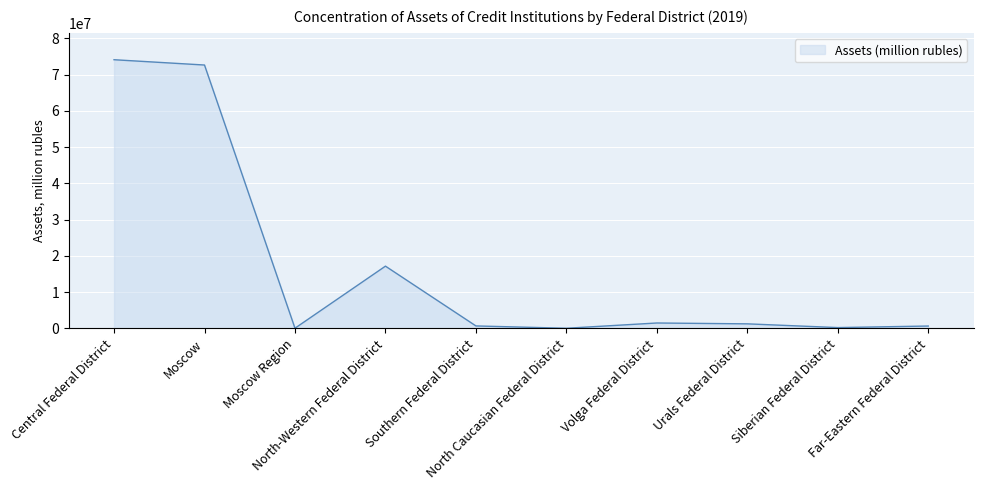

What is the greatest value displayed?

74091464.3